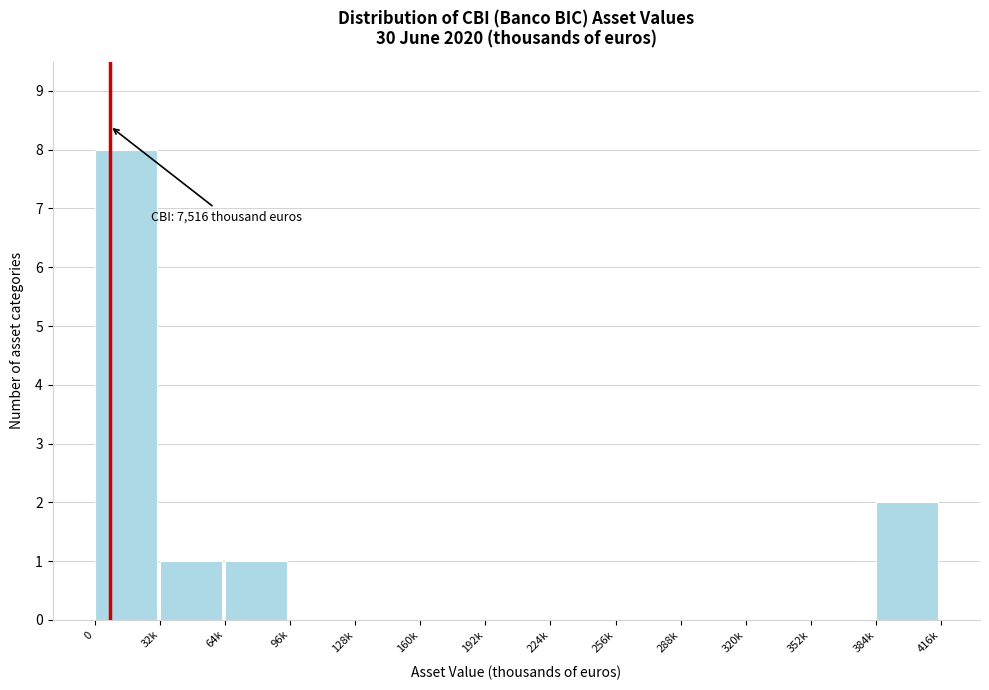

Reading left to right, what are all the values shown in this chart?

0=8	32k=1	64k=1	96k=0	128k=0	160k=0	192k=0	224k=0	256k=0	288k=0	320k=0	352k=0	384k=2